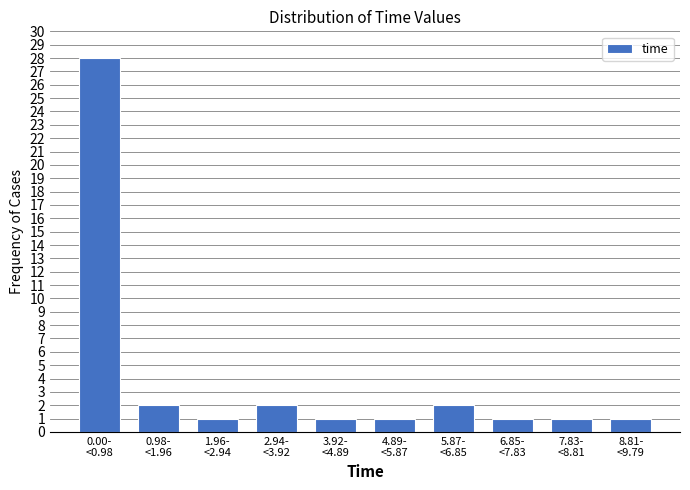

Reading left to right, list all the values displayed in this chart.

28	2	1	2	1	1	2	1	1	1